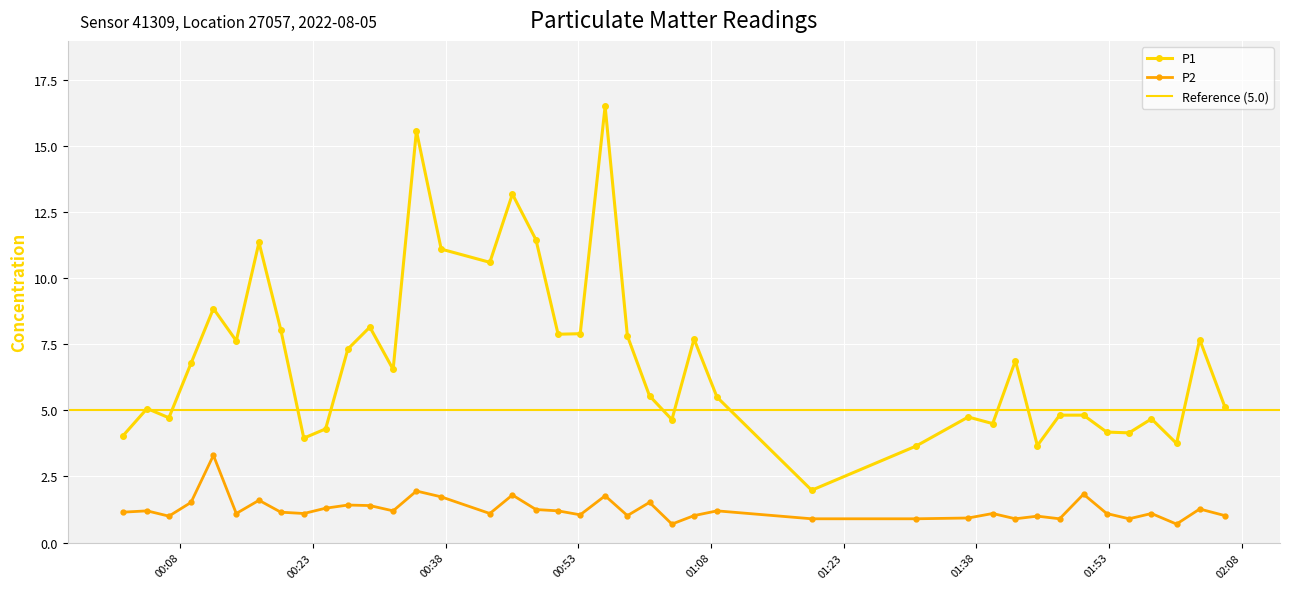

Between 2022-08-05T00:04:15 and 2022-08-05T00:16:54, which is larger?

2022-08-05T00:16:54